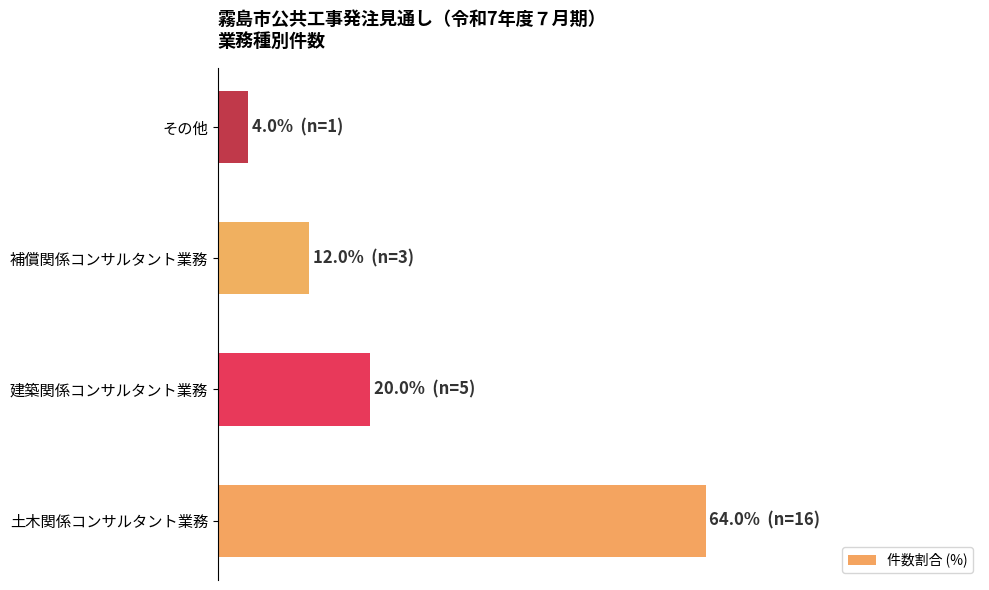

Are the bars horizontal?

Yes